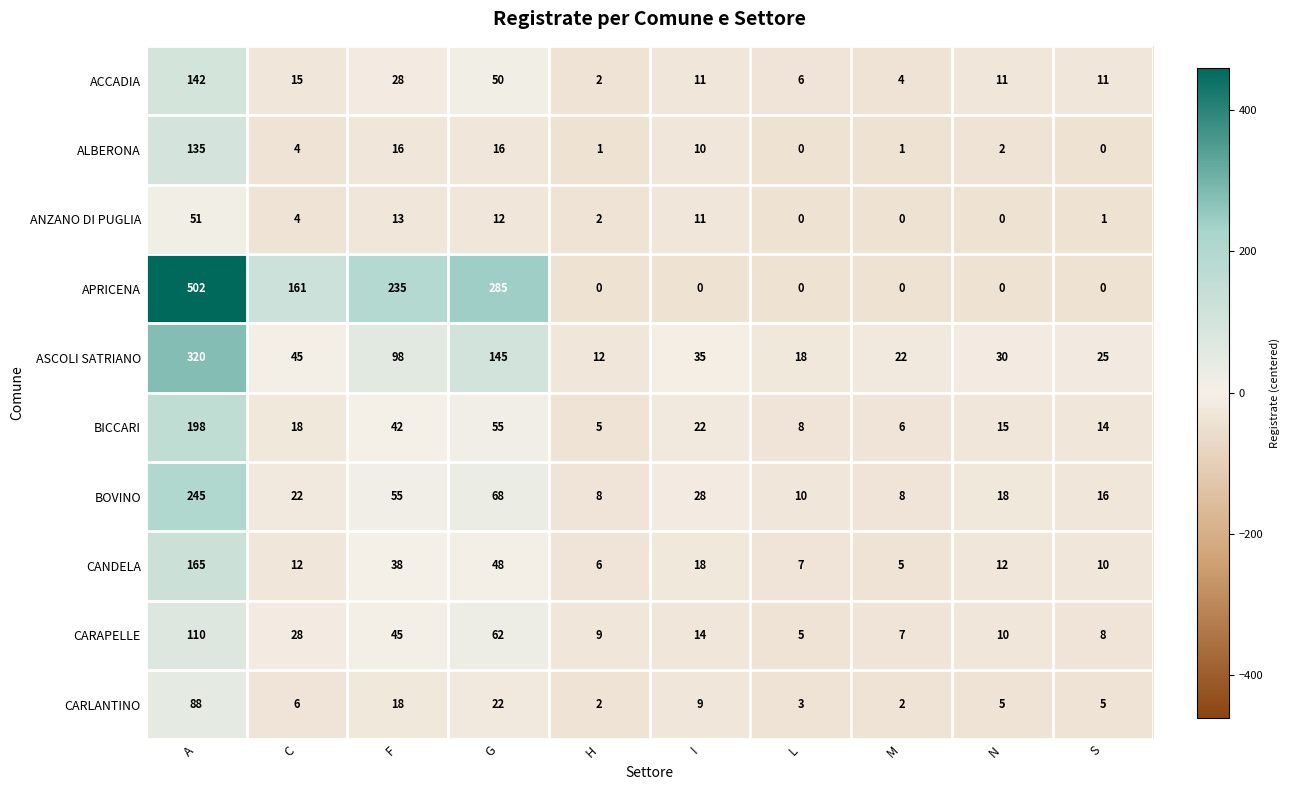

At how many categories does at least one series exceed 234?

3